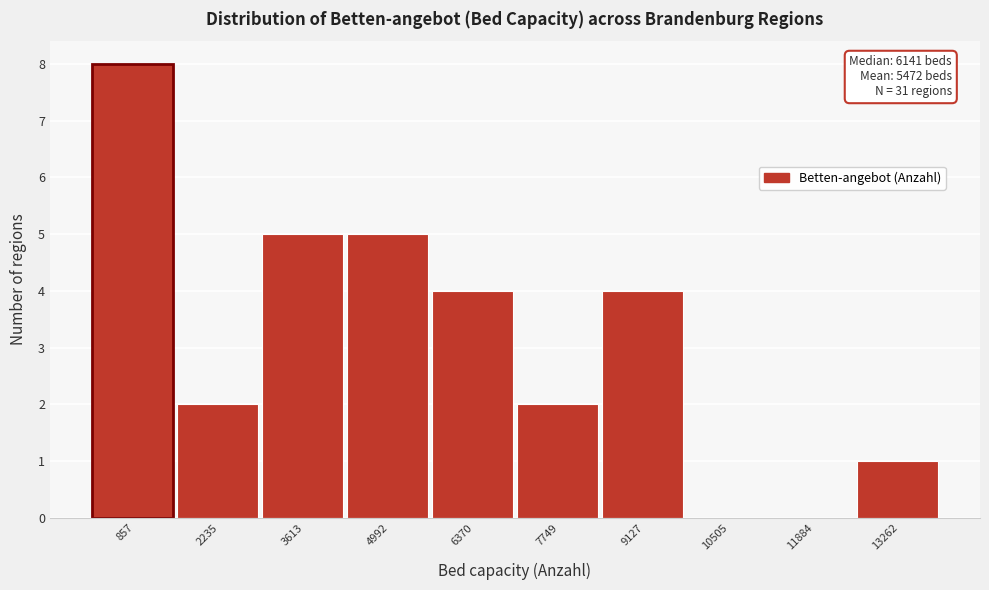

Reading left to right, extract all data points from this chart.

857=8	2235=2	3613=5	4992=5	6370=4	7749=2	9127=4	10505=0	11884=0	13262=1